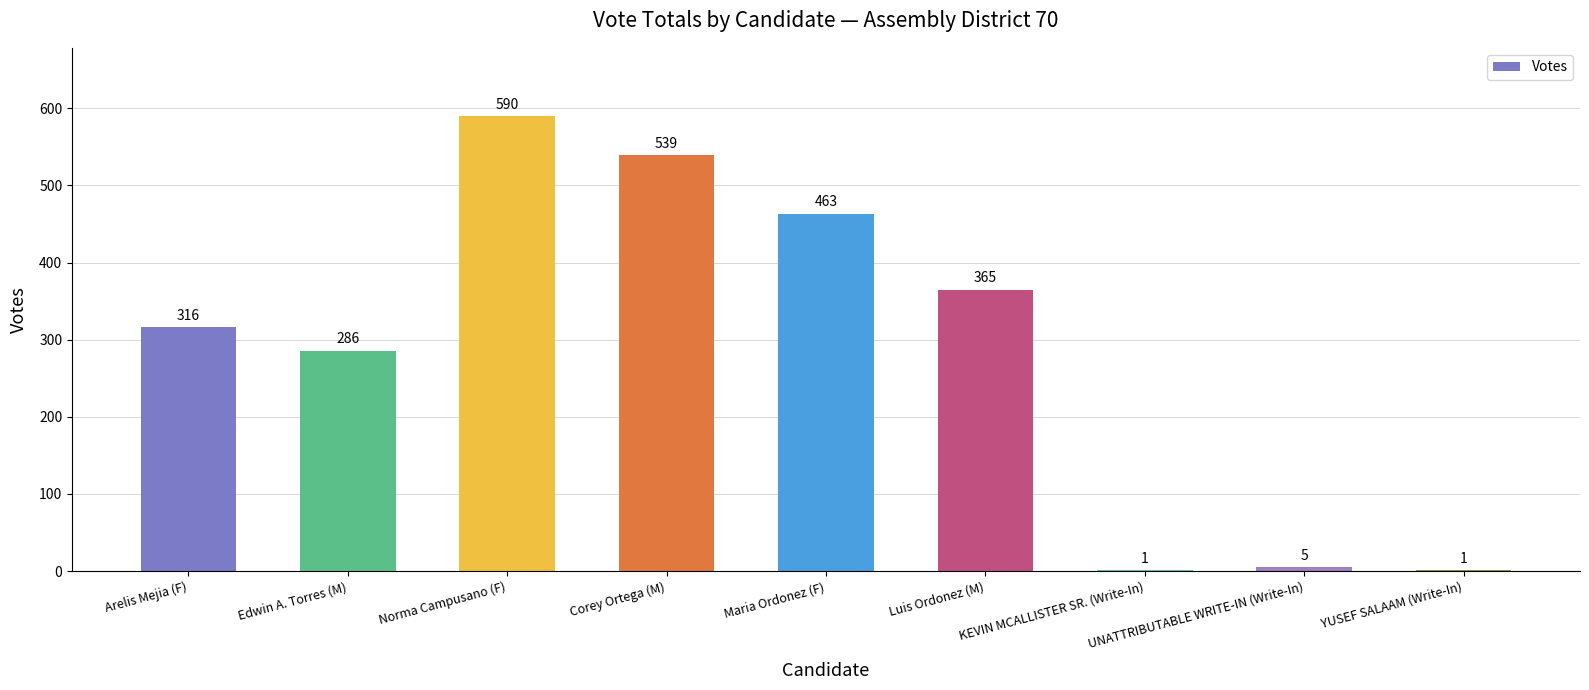

Reading left to right, list all the values displayed in this chart.

Arelis Mejia (F)=316	Edwin A. Torres (M)=286	Norma Campusano (F)=590	Corey Ortega (M)=539	Maria Ordonez (F)=463	Luis Ordonez (M)=365	KEVIN MCALLISTER SR. (Write-In)=1	UNATTRIBUTABLE WRITE-IN (Write-In)=5	YUSEF SALAAM (Write-In)=1